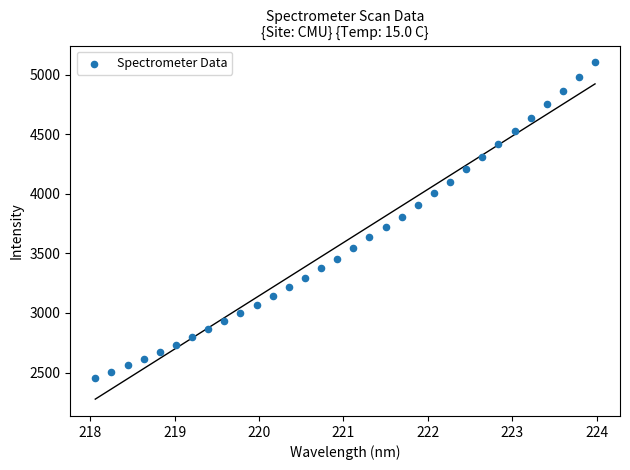

What is the range of Y values (max minus min)?

2648.8